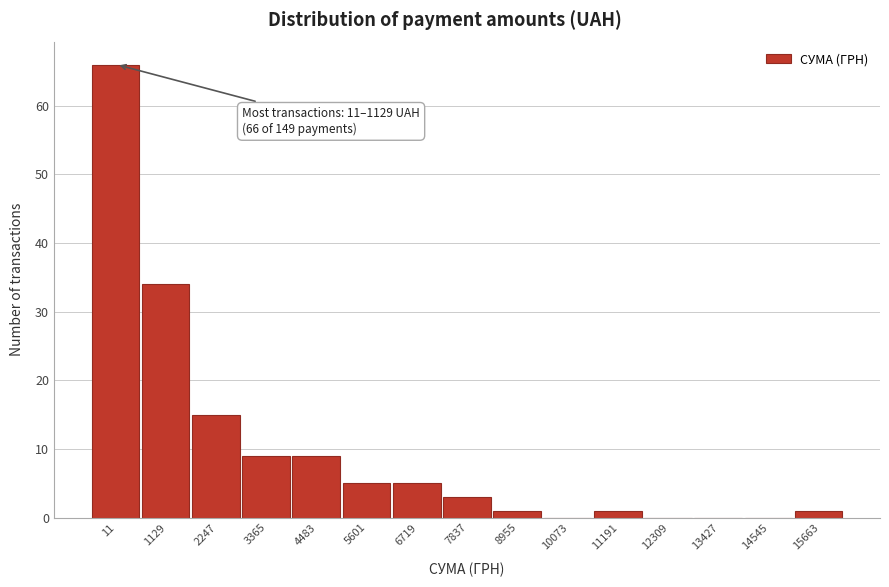

Reading left to right, what are all the values shown in this chart?

11=66	1129=34	2247=15	3365=9	4483=9	5601=5	6719=5	7837=3	8955=1	10073=0	11191=1	12309=0	13427=0	14545=0	15663=1